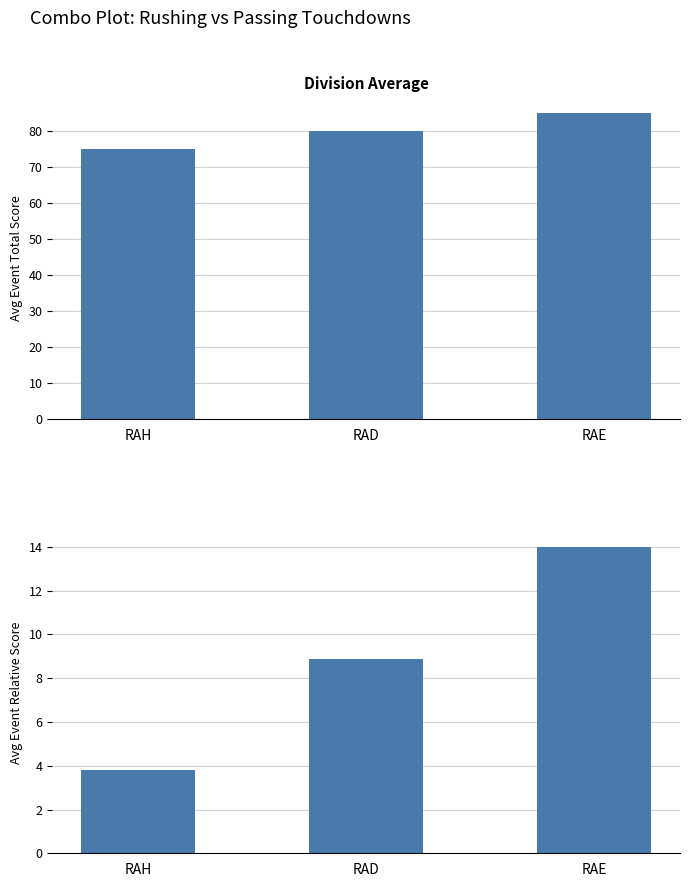

What is the difference between the highest and lowest values at RAE?

71.0